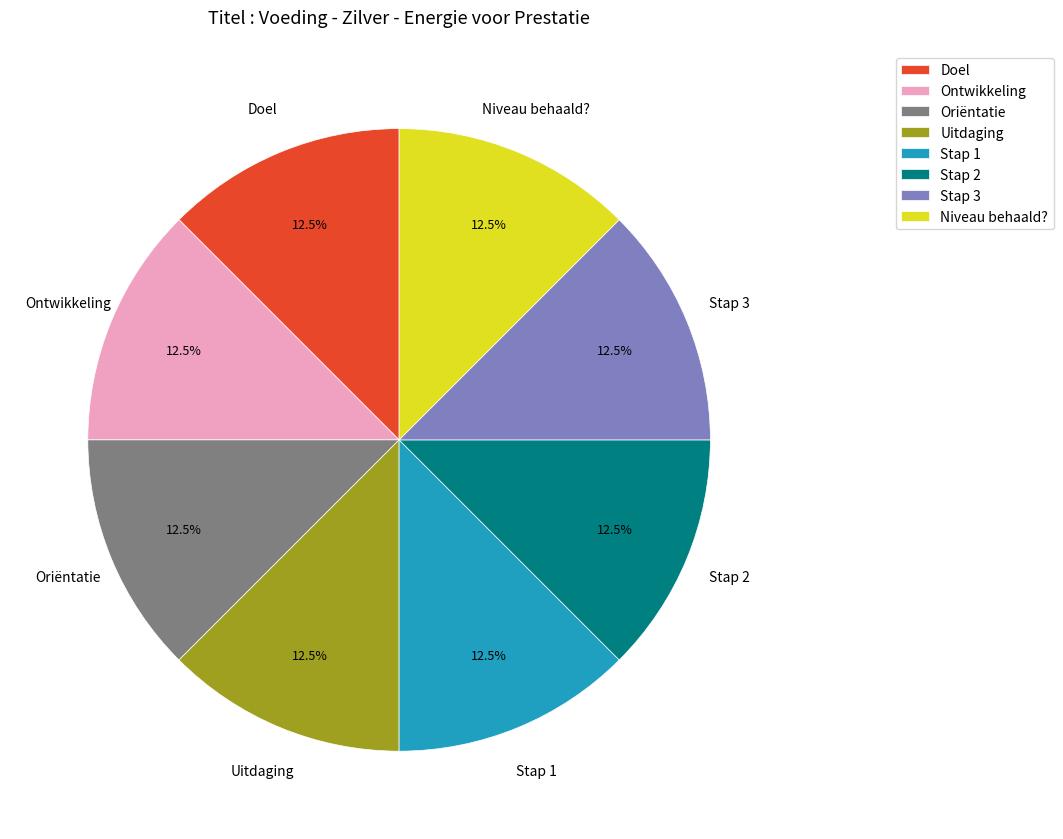

Approximately how many times larger is the value at Ontwikkeling compared to Uitdaging?

1.0